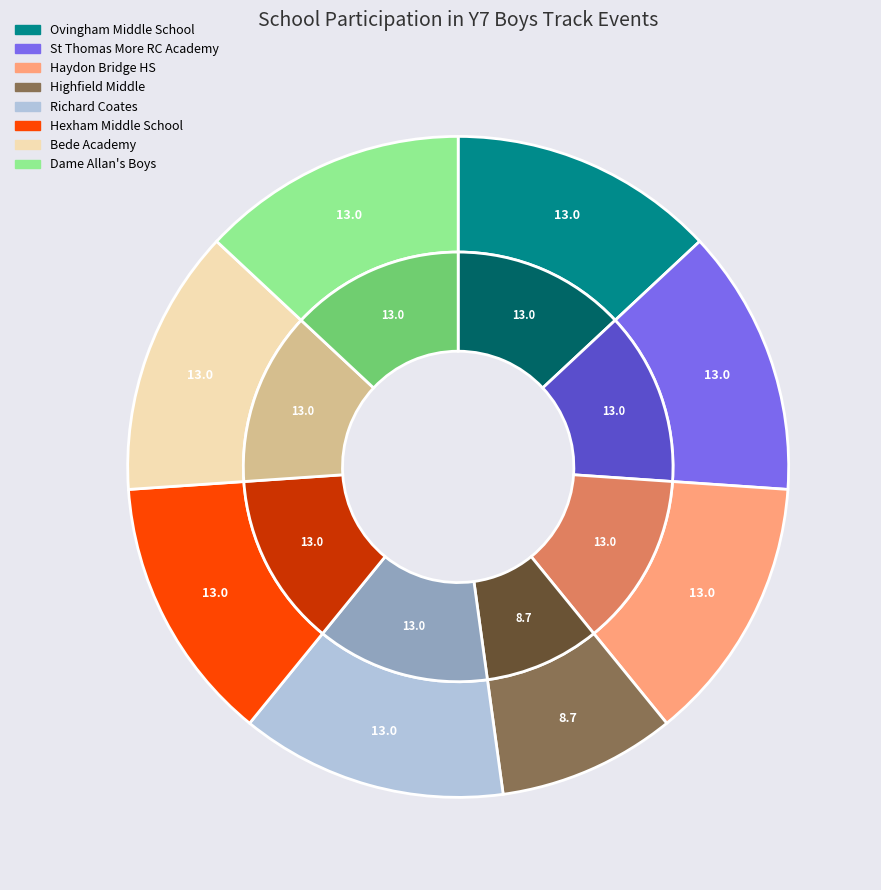

Approximately how many times larger is the value at Ovingham Middle School compared to St Thomas More RC Academy?

1.0